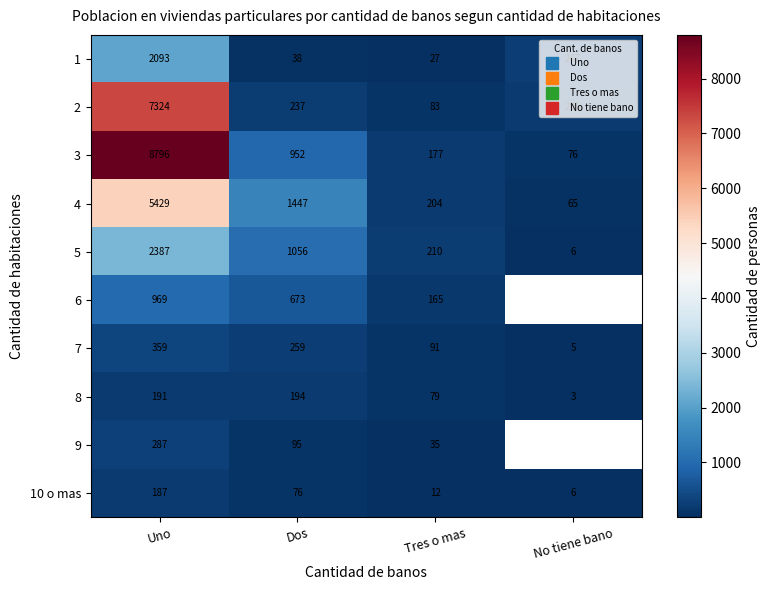

What is the smallest value displayed?

3.0